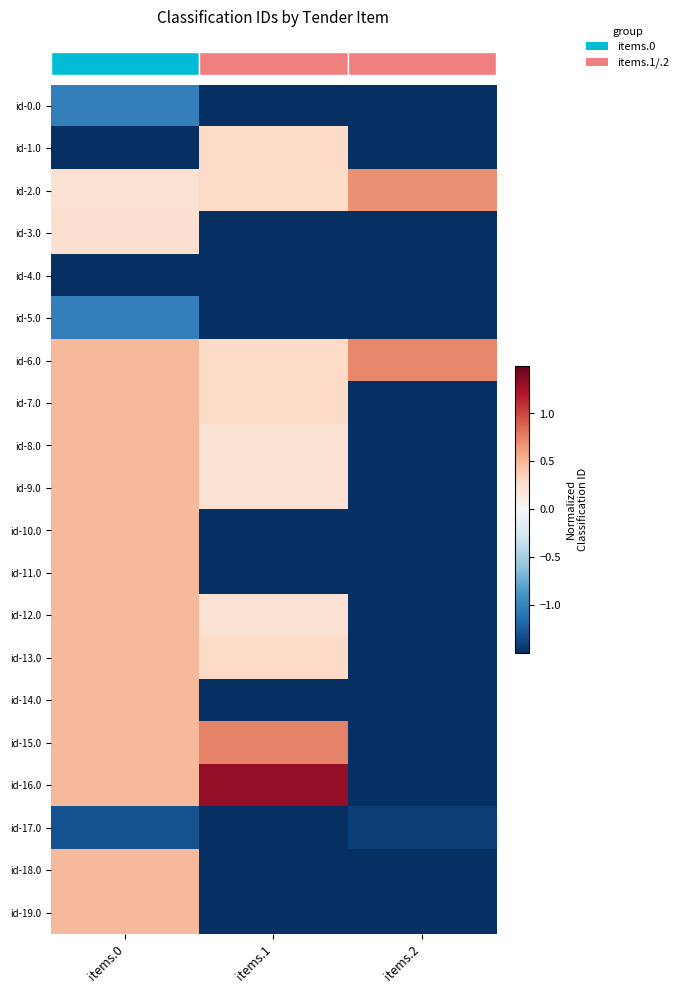

What is the total value across all series at items.2?

-32.9